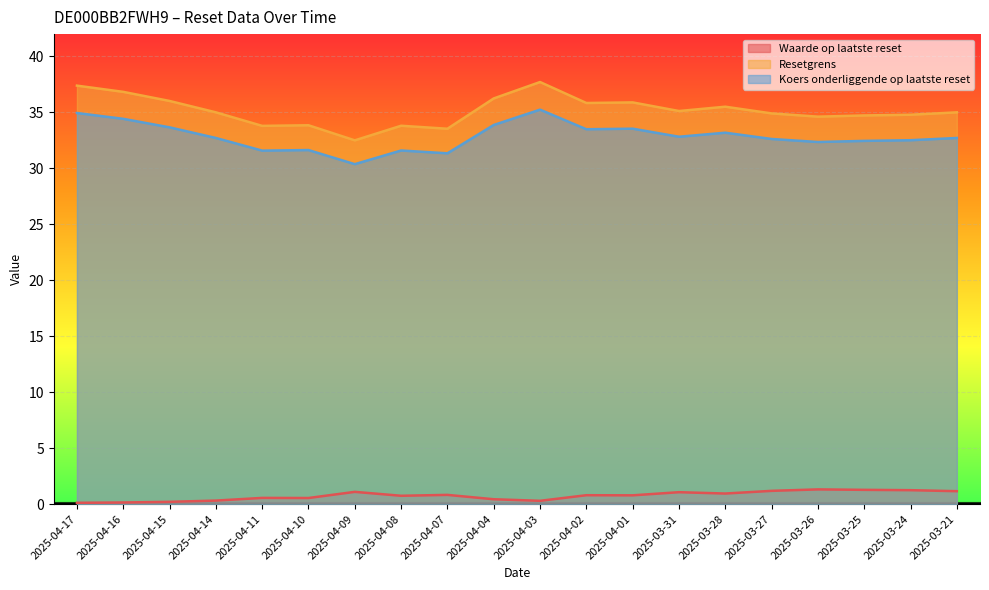

In Koers onderliggende op laatste reset, how many points are lower than both neighbors (excluding endpoints)?

6